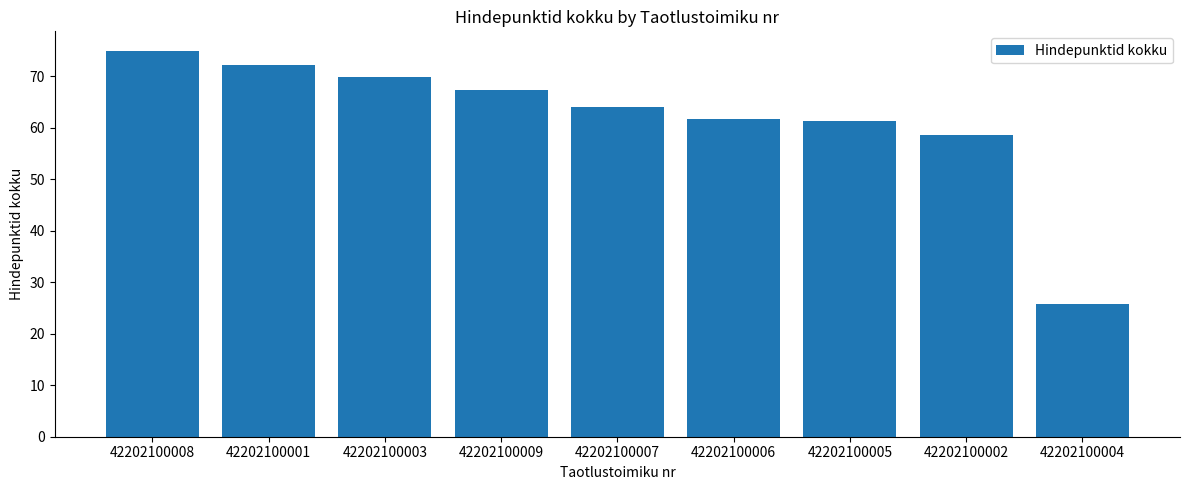

What is the change in value from 42202100001 to 42202100009?

-4.8